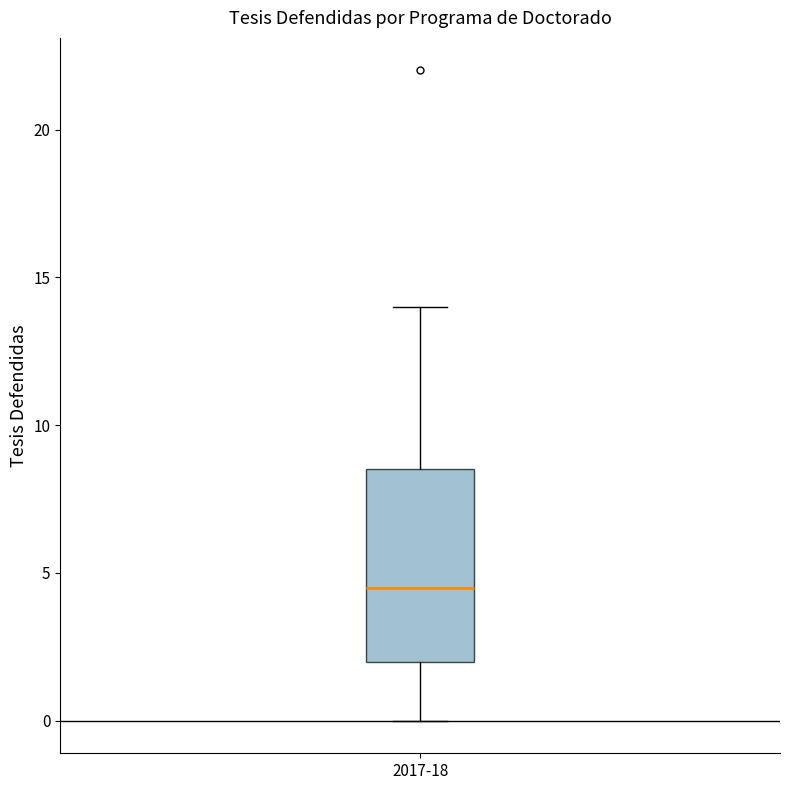

Where is the lower edge of the box for 2017-18 on the y-axis? The values are not printed on the chart, so give them approximately, as read against the axis.

2.0